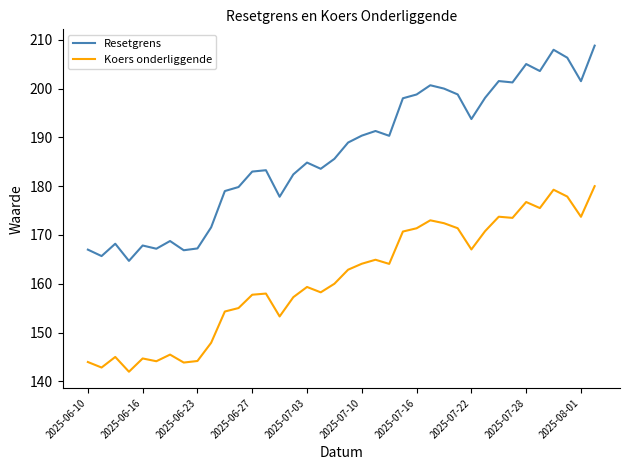

Which series has the largest total across all categories?

Resetgrens